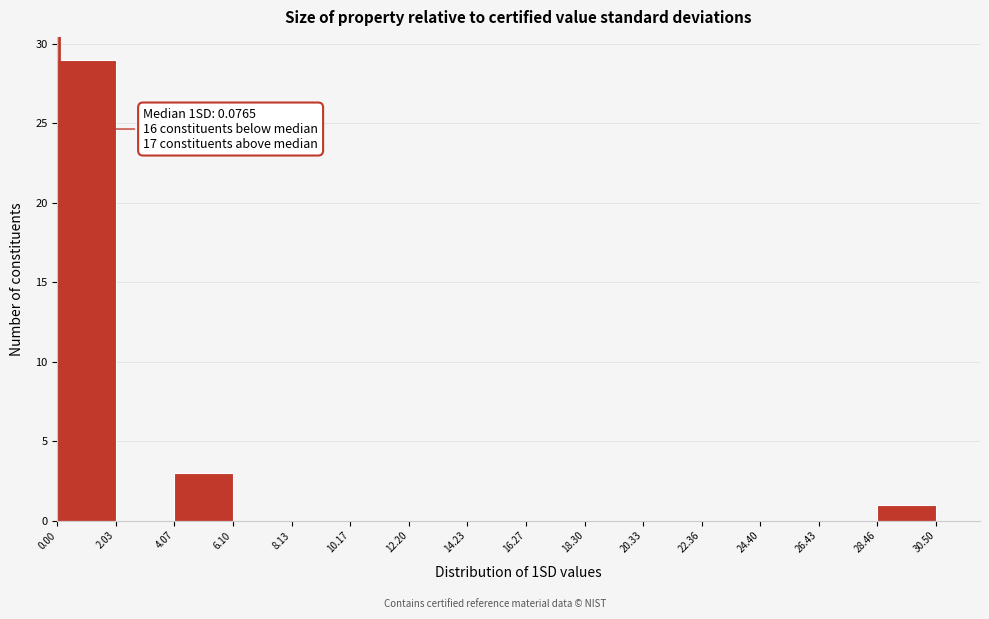

Over which range of the x-axis is the bar tallest?

0.00 to 2.03